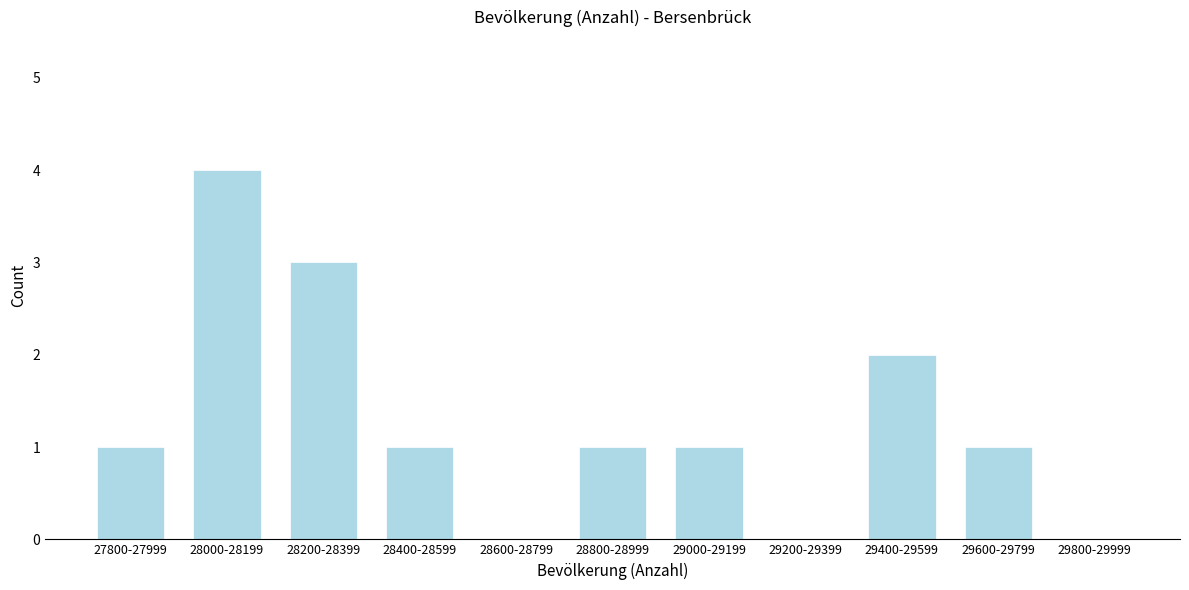

Reading left to right, extract all data points from this chart.

27800-27999=1	28000-28199=4	28200-28399=3	28400-28599=1	28600-28799=0	28800-28999=1	29000-29199=1	29200-29399=0	29400-29599=2	29600-29799=1	29800-29999=0